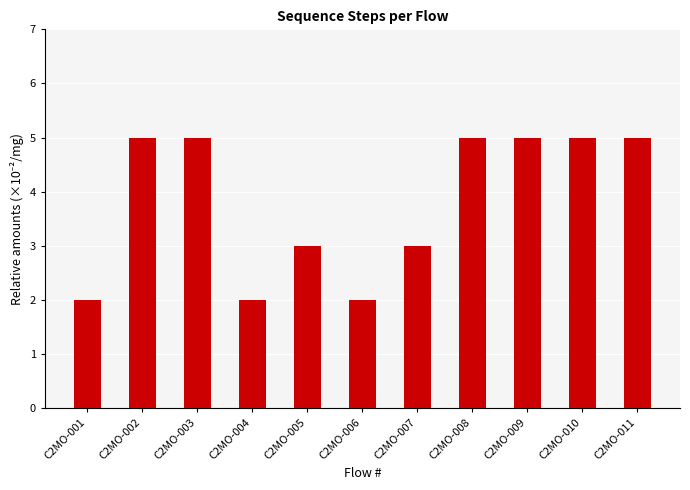

What is the ratio of the value at C2MO-004 to the value at C2MO-008?

0.4